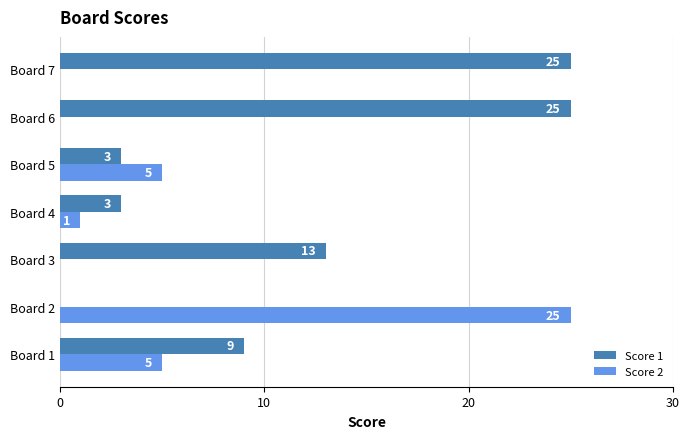

What is the sum of all Score 2 values?

36